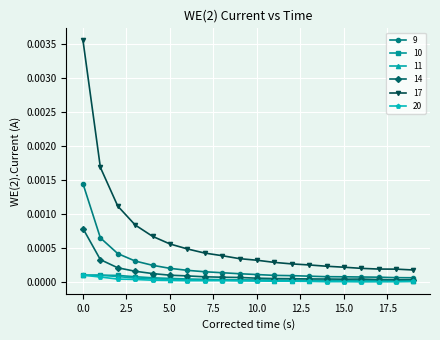

Which series has the largest range (max minus min)?

17